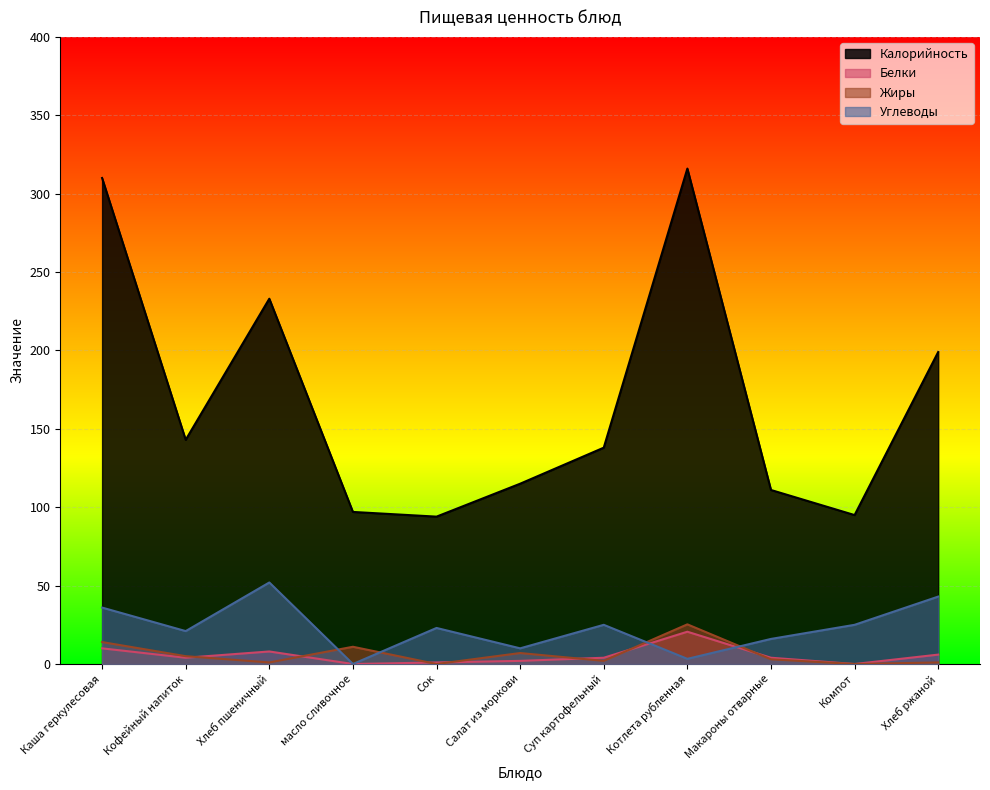

How many lines are shown in the chart?

4